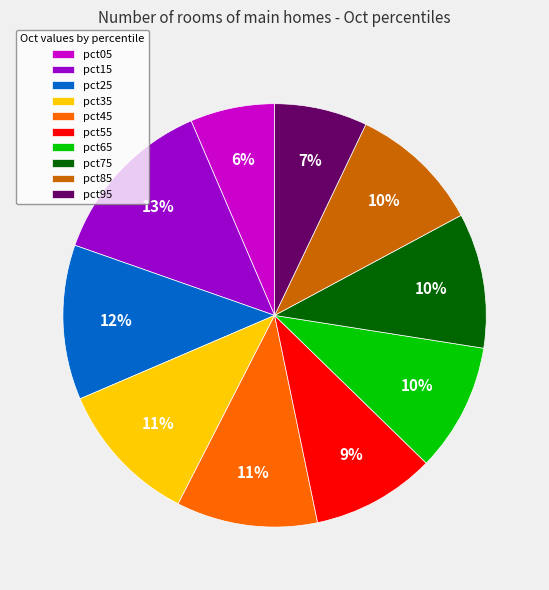

To the nearest percent, what portion does pct45 represent?

11%